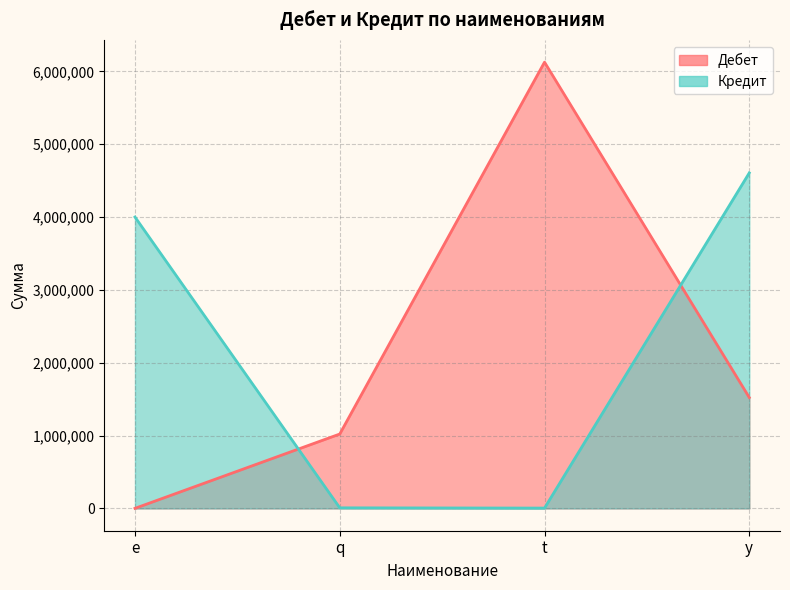

What position from the left is y?

4